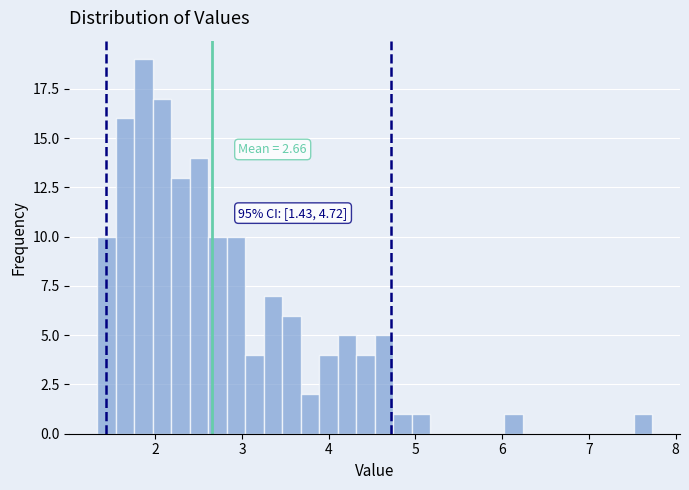

Read against the x-axis, roughly where is the centre of the tallest bar?

1.9